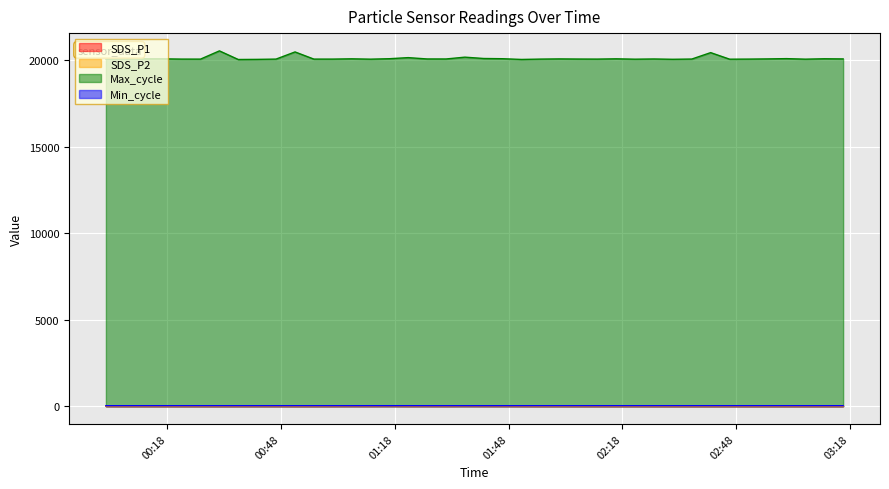

What are all the series names shown in the legend?

SDS_P1, SDS_P2, Max_cycle, Min_cycle